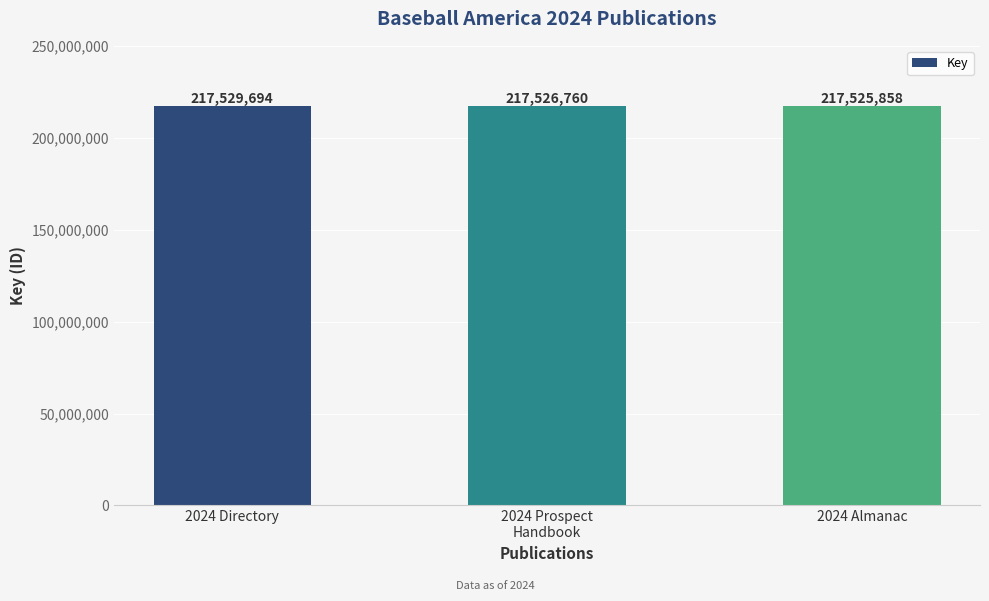

What is the change in value from 2024 Directory to 2024 Prospect
Handbook?

-2934